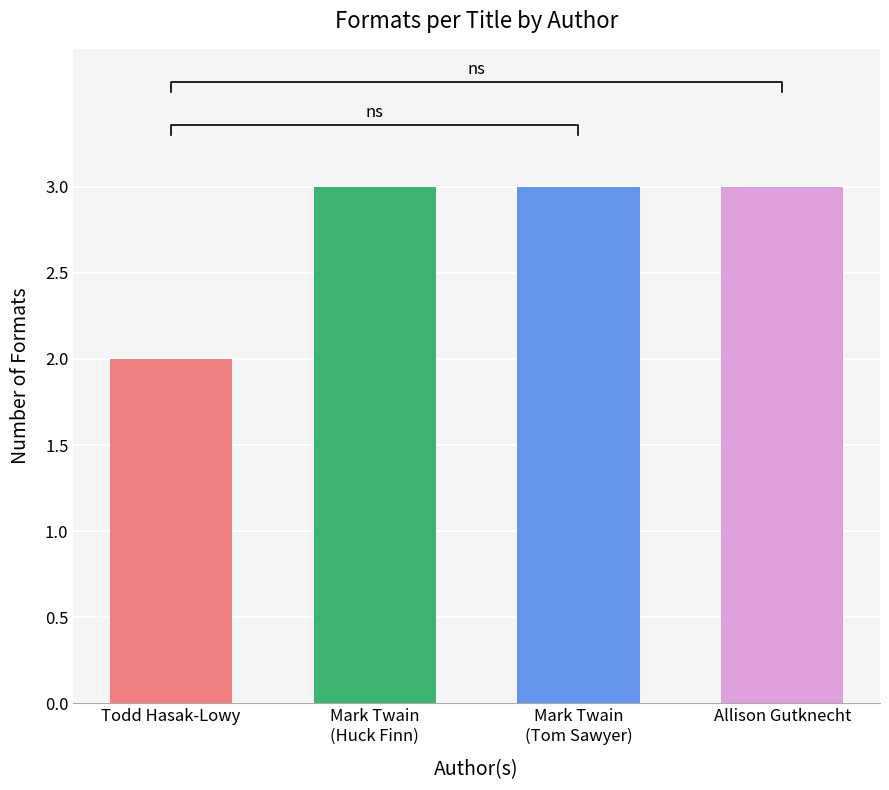

What is the label of the 1st bar from the left?

Todd Hasak-Lowy